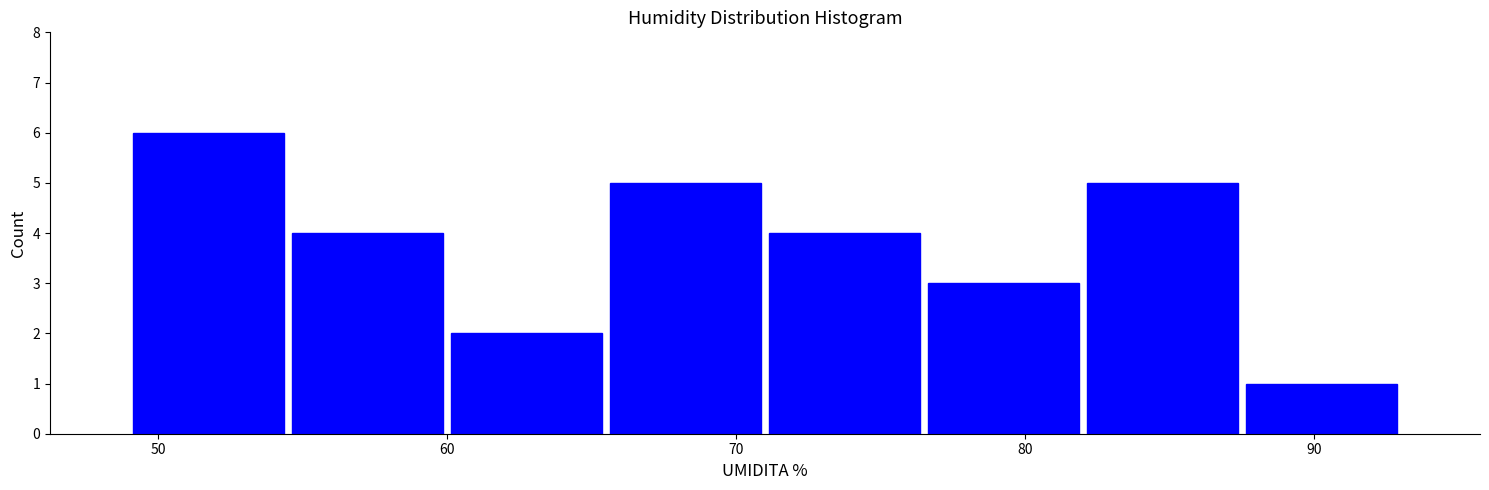

Reading left to right, list every bar in this chart as the range it spans on the x-axis followed by its height. Neither the bar edges nor the heights are printed on the chart, so give them approximately, as read against the axes.

49.0 to 54.5: 6
54.5 to 60.0: 4
60.0 to 65.5: 2
65.5 to 71.0: 5
71.0 to 76.5: 4
76.5 to 82.0: 3
82.0 to 87.5: 5
87.5 to 93.0: 1